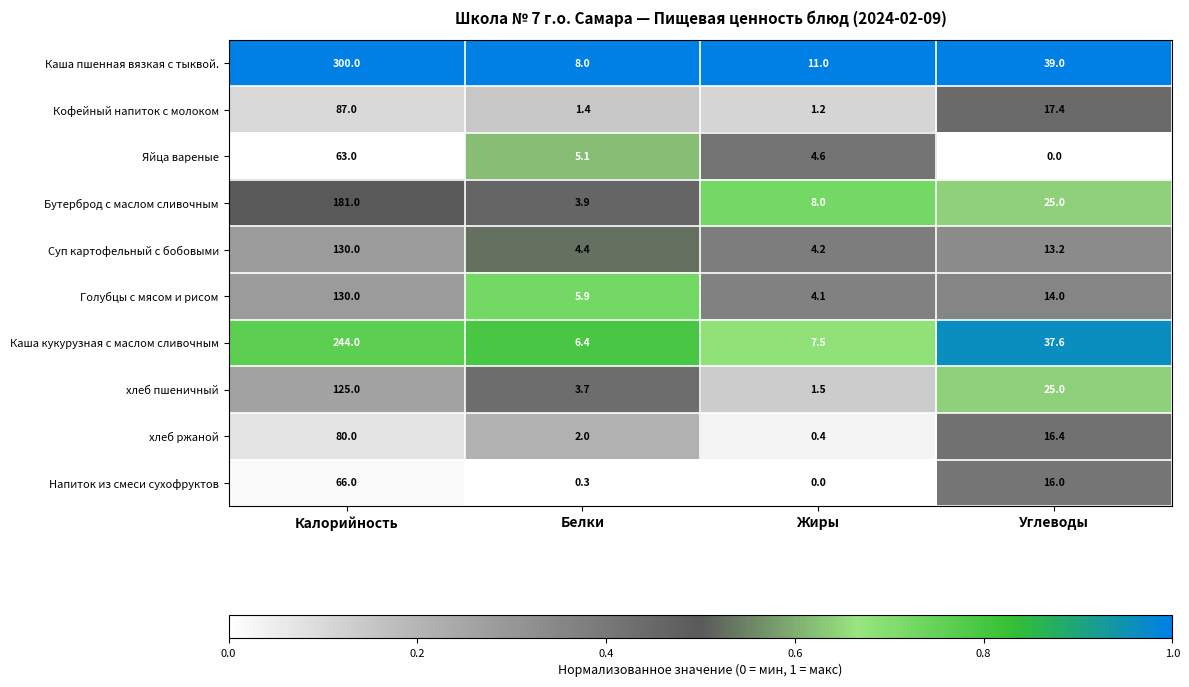

Which label corresponds to the largest value in the chart?

Калорийность